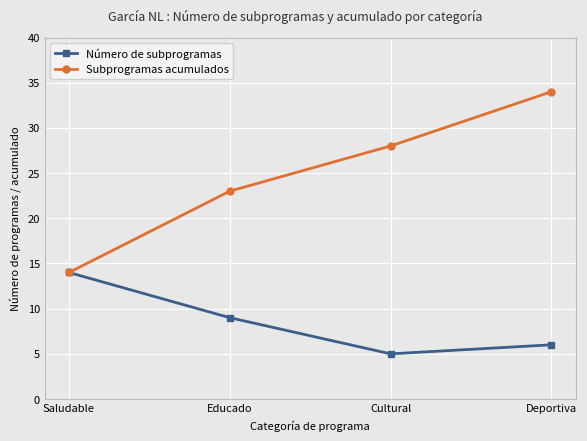

What is the sum of all Subprogramas acumulados values?

99